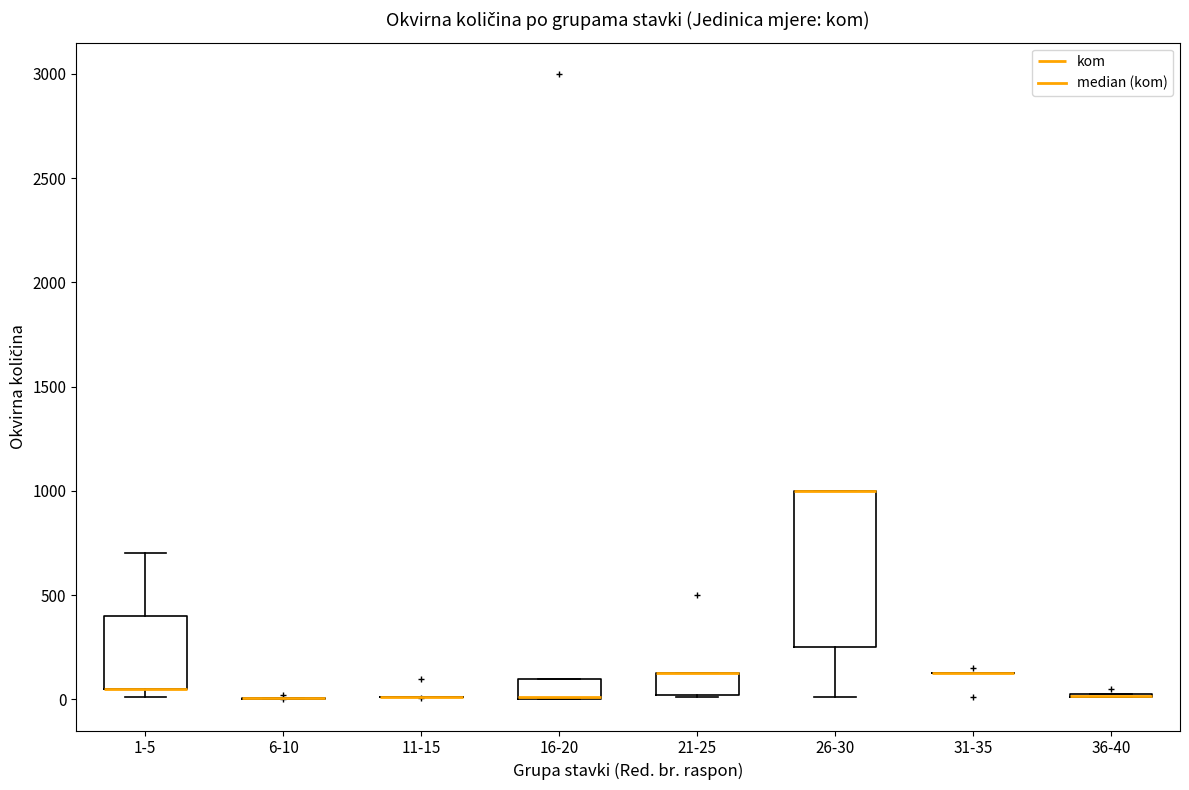

Reading left to right, read every box against the y-axis: the position of its median line, the range the box covers, and the ends of its whiskers. The values are not printed on the chart, so give them approximately, as read against the axis.

1-5: median 50 (drawn on the box's lower edge), box 50 to 400, whiskers 0 to 700
6-10: box collapsed to a line at 0, whiskers 0 to 0
11-15: box collapsed to a line at 0, whiskers 0 to 0
16-20: median 0 (drawn on the box's lower edge), box 0 to 100, whiskers 0 to 100
21-25: median 150 (drawn on the box's upper edge), box 0 to 150, whiskers 0 to 150
26-30: median 1000 (drawn on the box's upper edge), box 250 to 1000, whiskers 0 to 1000
31-35: box collapsed to a line at 150, whiskers 150 to 150
36-40: box collapsed to a line at 0, whiskers 0 to 50